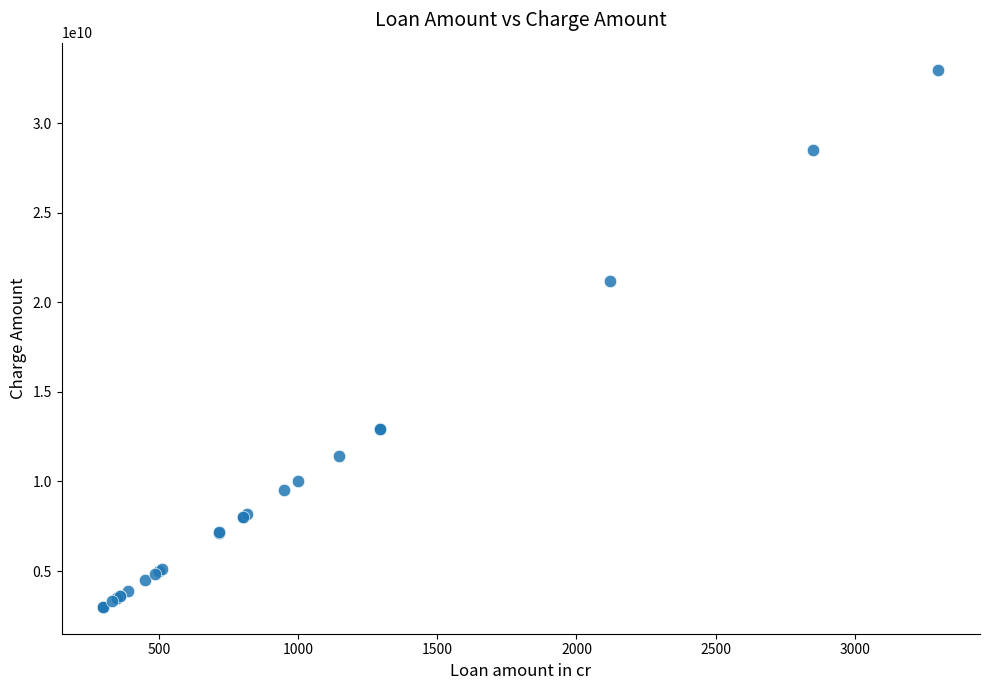

What Y value in the scatter plot is closest to 18000000000?

21210000000